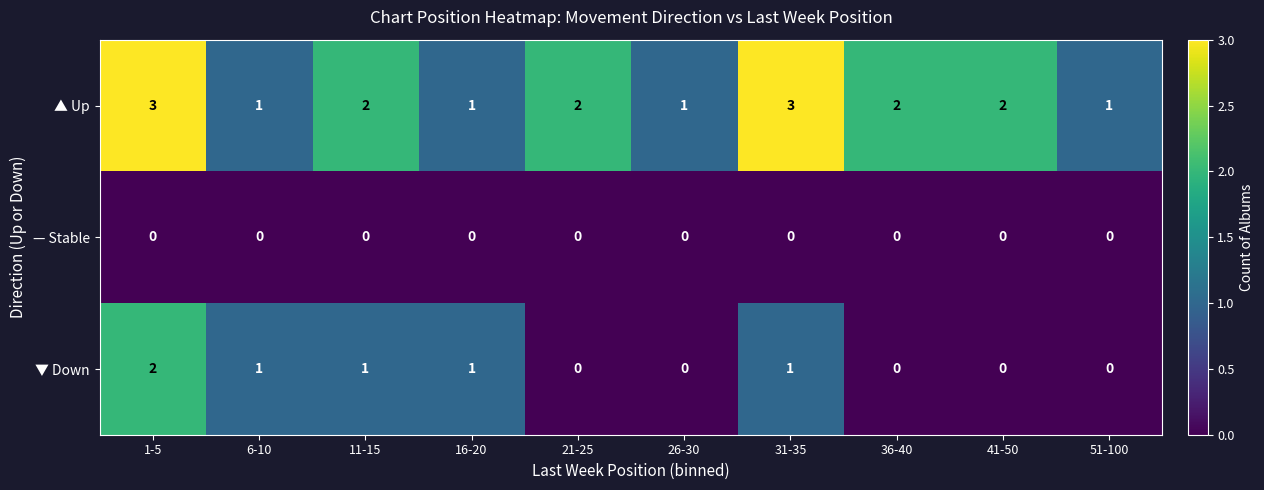

Which series has the largest total across all categories?

▲ Up